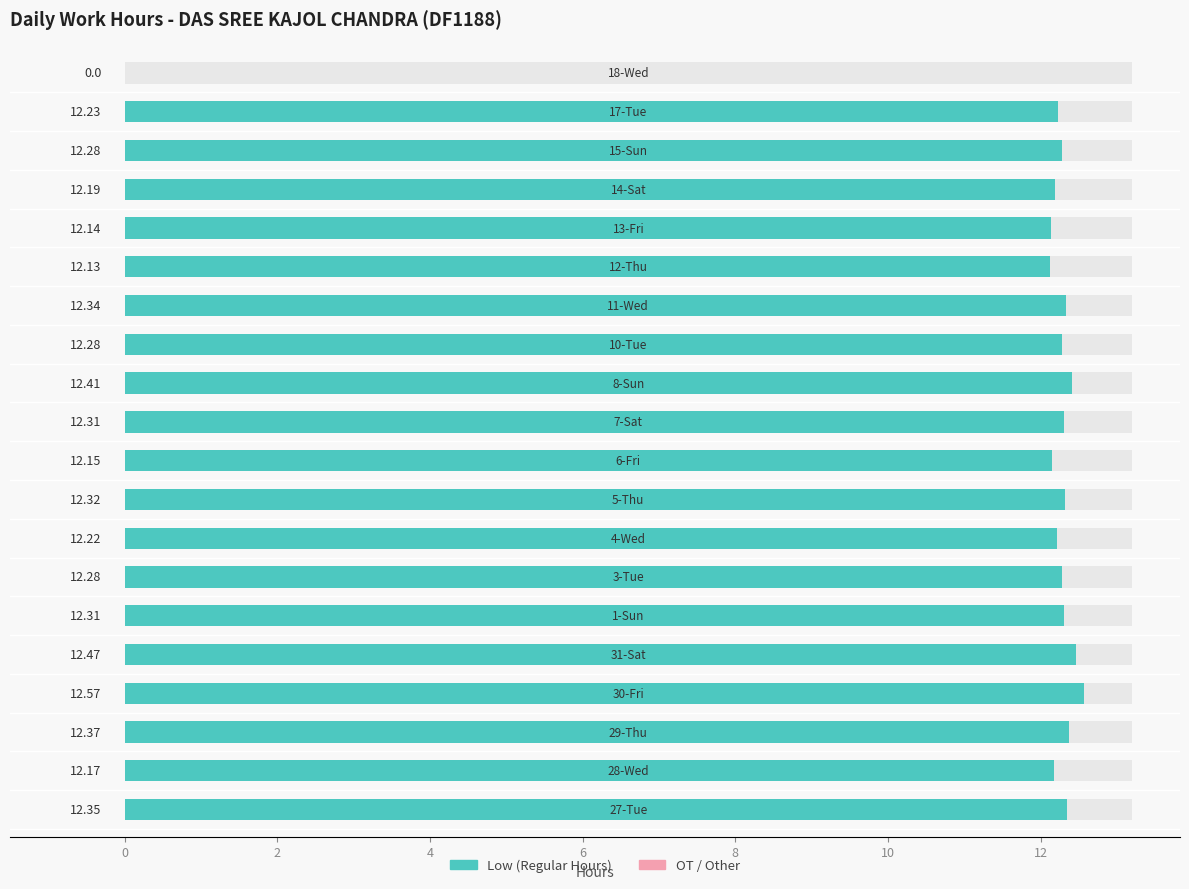

What is the difference between the second highest and minimum values?

12.5